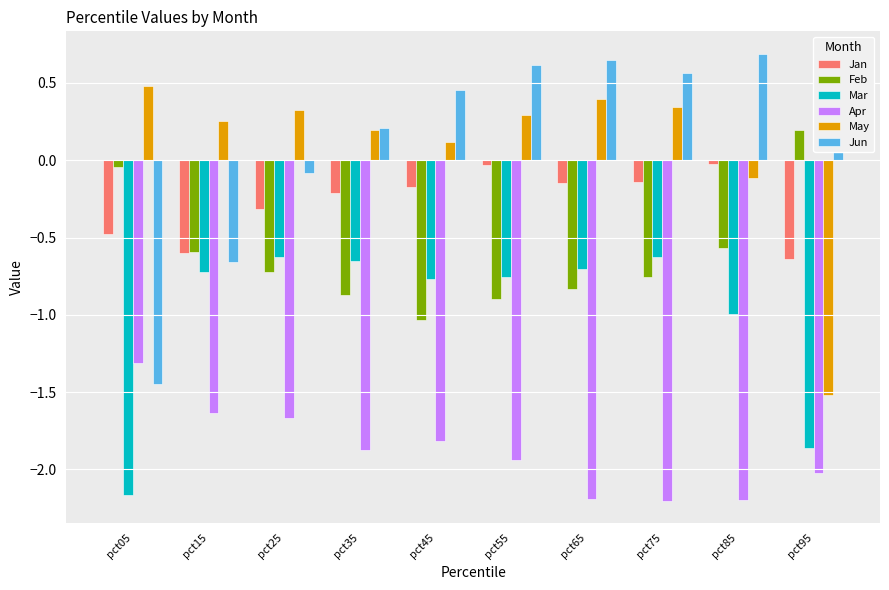

At pct75, list the series in order from smallest to largest.

Apr, Feb, Mar, Jan, May, Jun